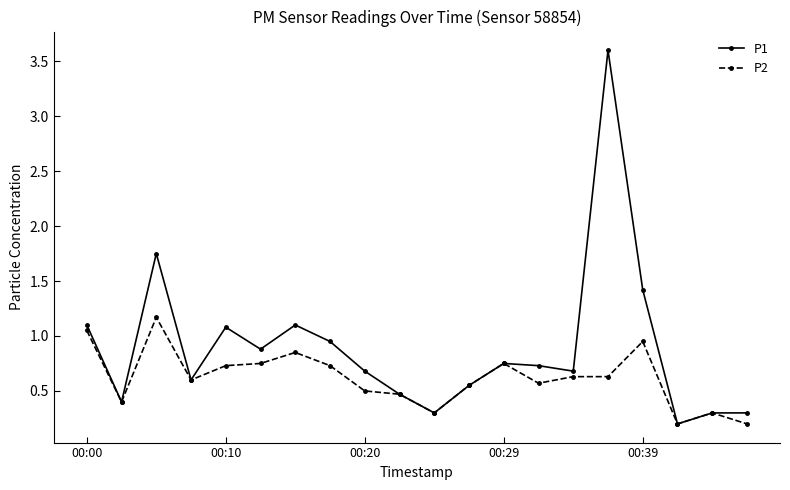

What is the value of the P1 point at the 20th from the left?

0.3